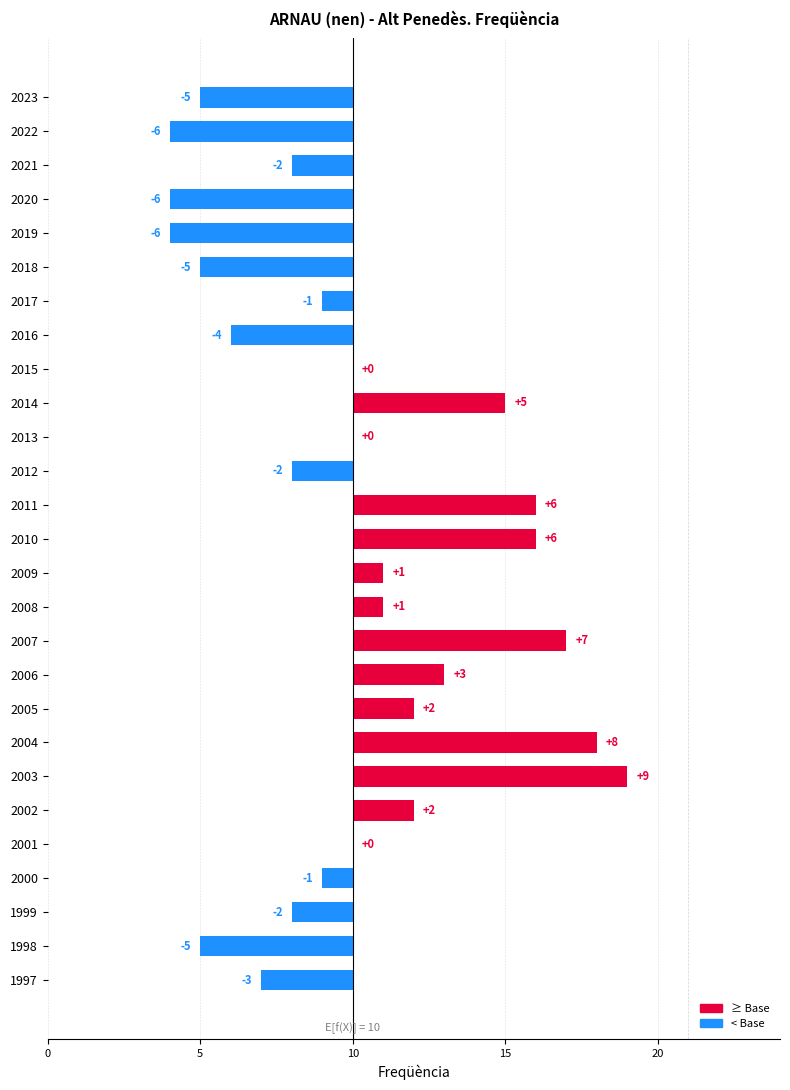

Reading left to right, extract all data points from this chart.

-5	-6	-2	-6	-6	-5	-1	-4	0	5	0	-2	6	6	1	1	7	3	2	8	9	2	0	-1	-2	-5	-3